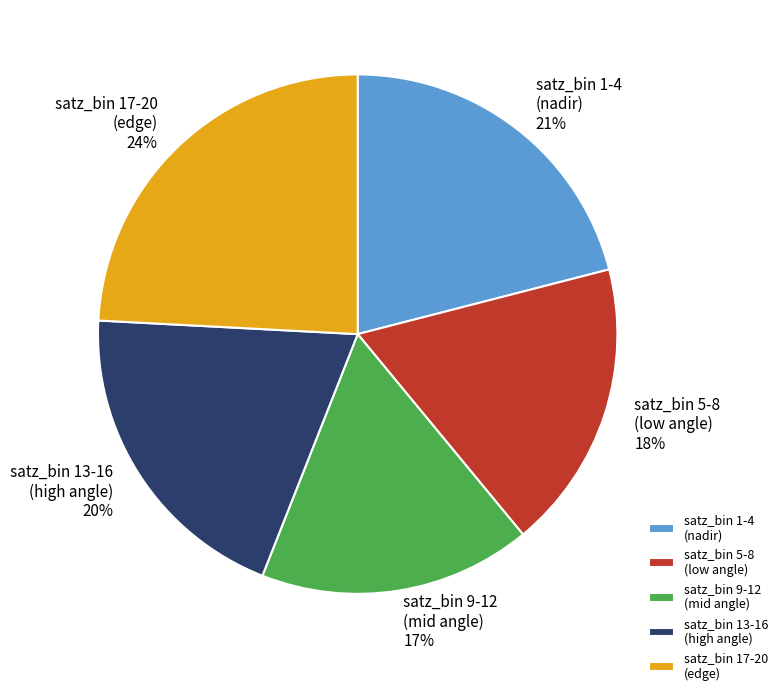

What is the largest slice in the pie chart?

satz_bin 17-20 (edge)